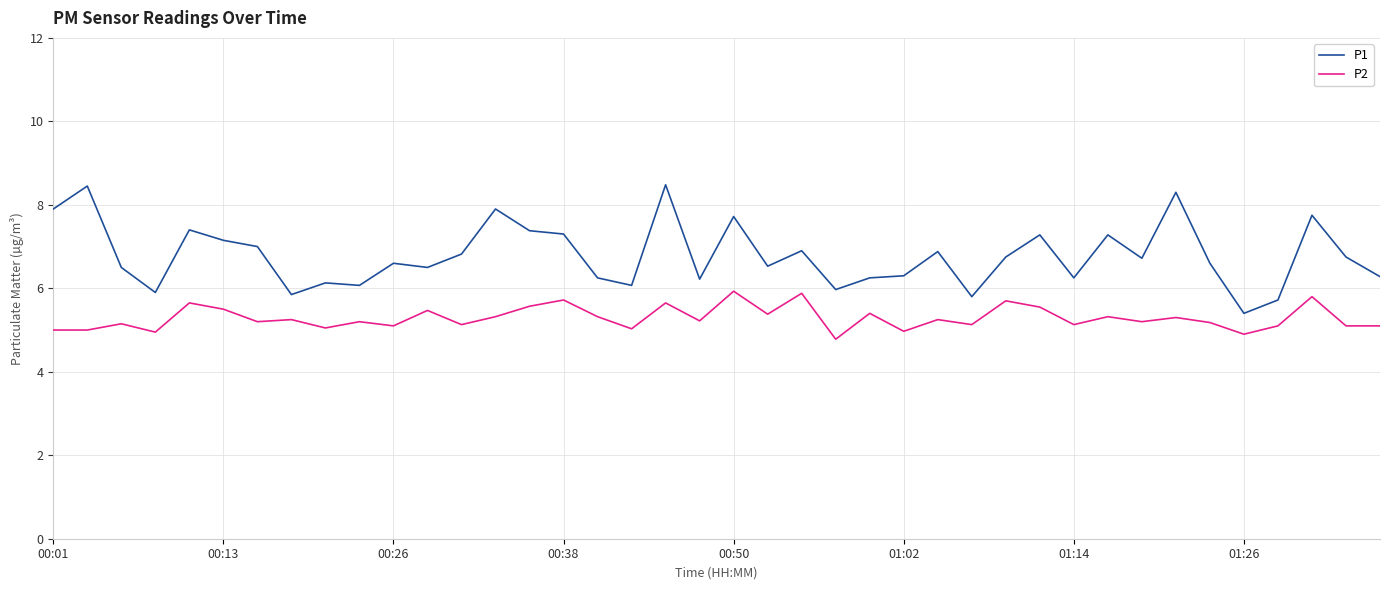

What are all the series names shown in the legend?

P1, P2